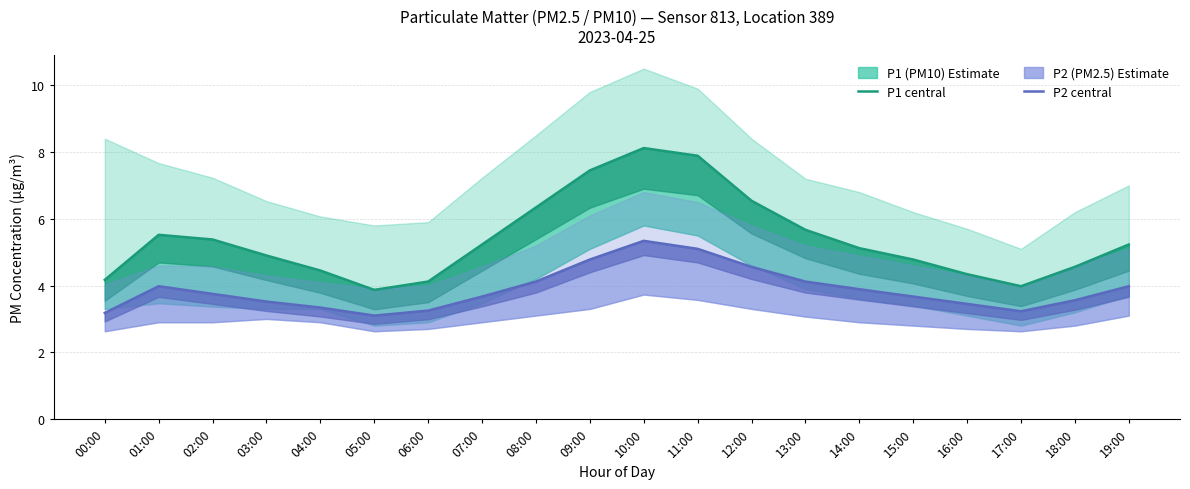

What is the label of the 6th point from the right?

14:00